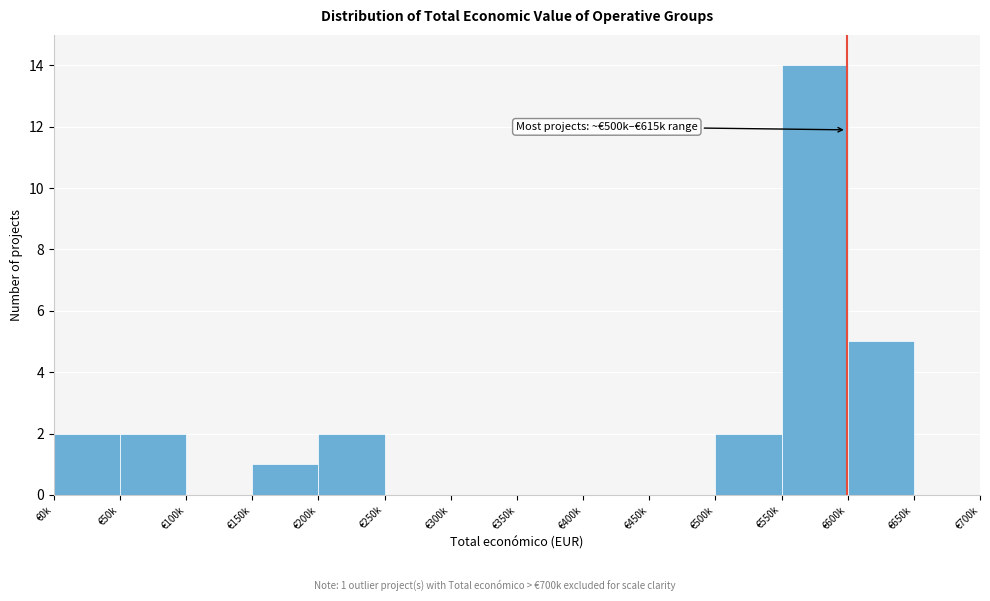

Reading right to left, extract all data points from this chart.

€650k=0	€600k=5	€550k=14	€500k=2	€450k=0	€400k=0	€350k=0	€300k=0	€250k=0	€200k=2	€150k=1	€100k=0	€50k=2	€0k=2